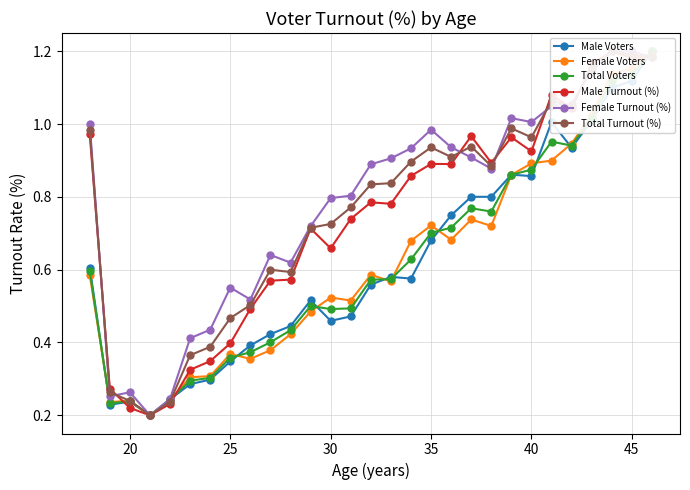

Which series ends up on top after the final intersection of Male Turnout (%) and Male Voters?

Male Voters